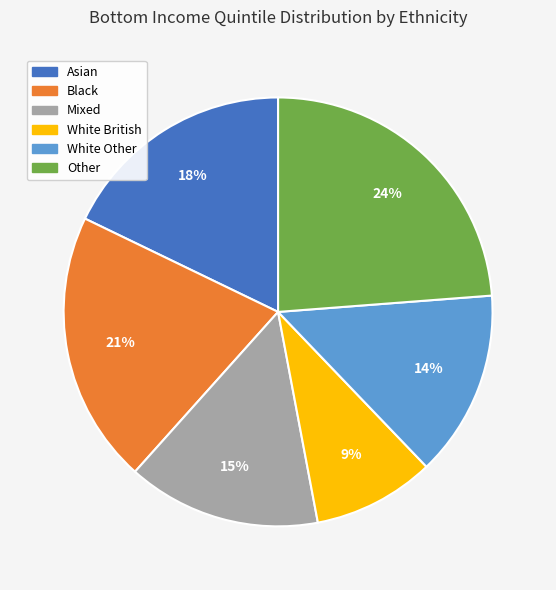

To the nearest percent, what is the average slice percentage?

17%